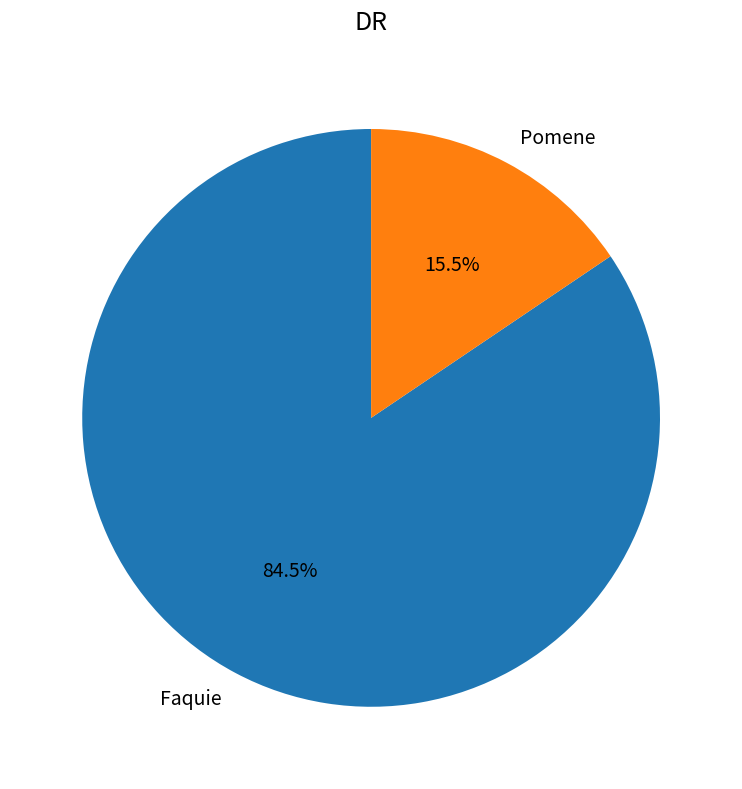

Between Faquie and Pomene, which is larger?

Faquie